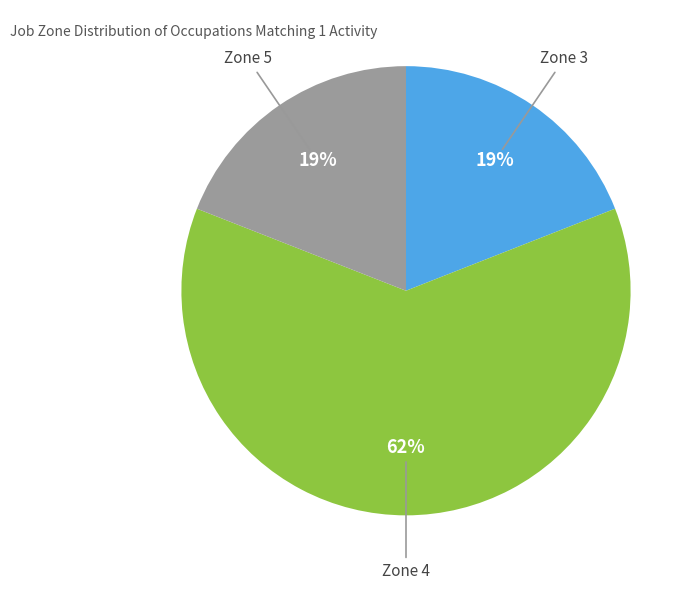

Is there a majority slice in this chart?

Yes